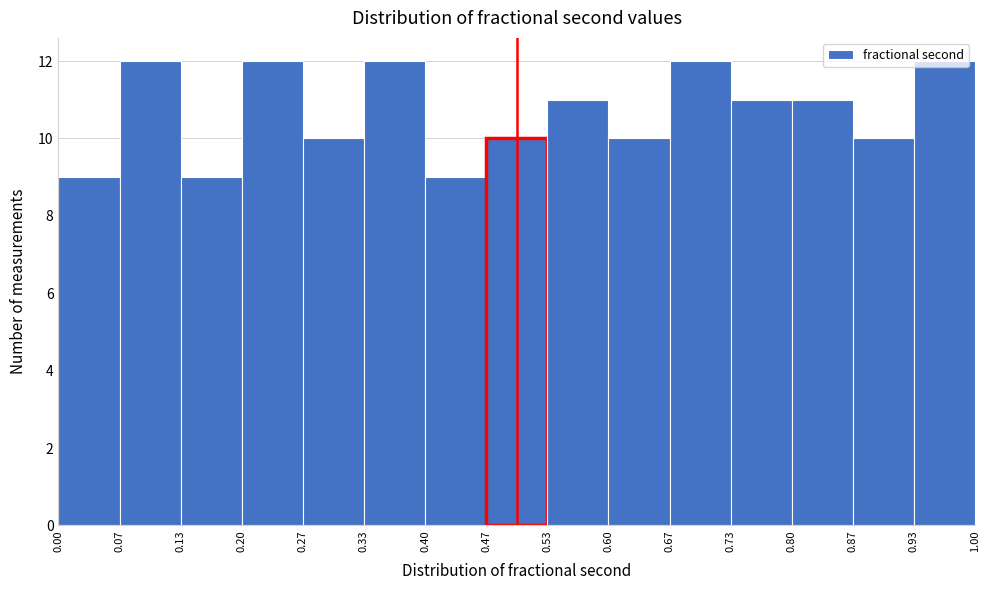

What is the height of the bar covering 0.80 to 0.87 on the x-axis? The values are not printed on the chart, so give them approximately, as read against the axis.

11